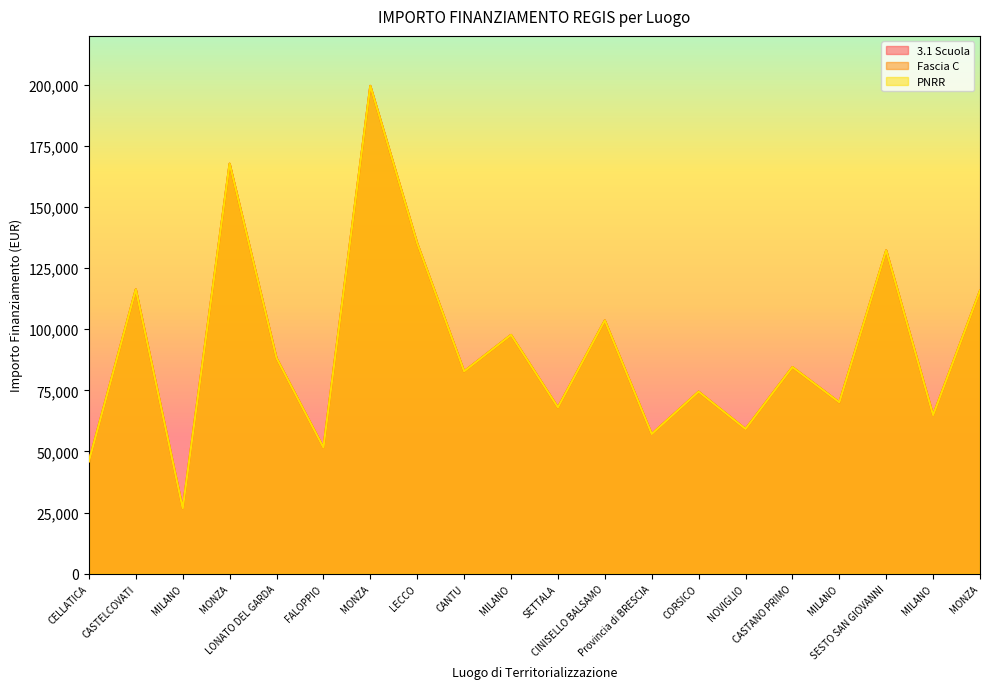

List the labels in order of Fascia C value, largest first.

MONZA, MONZA, LECCO, SESTO SAN GIOVANNI, CASTELCOVATI, MONZA, CINISELLO BALSAMO, MILANO, LONATO DEL GARDA, CASTANO PRIMO, CANTU, CORSICO, MILANO, SETTALA, MILANO, NOVIGLIO, Provincia di BRESCIA, FALOPPIO, CELLATICA, MILANO